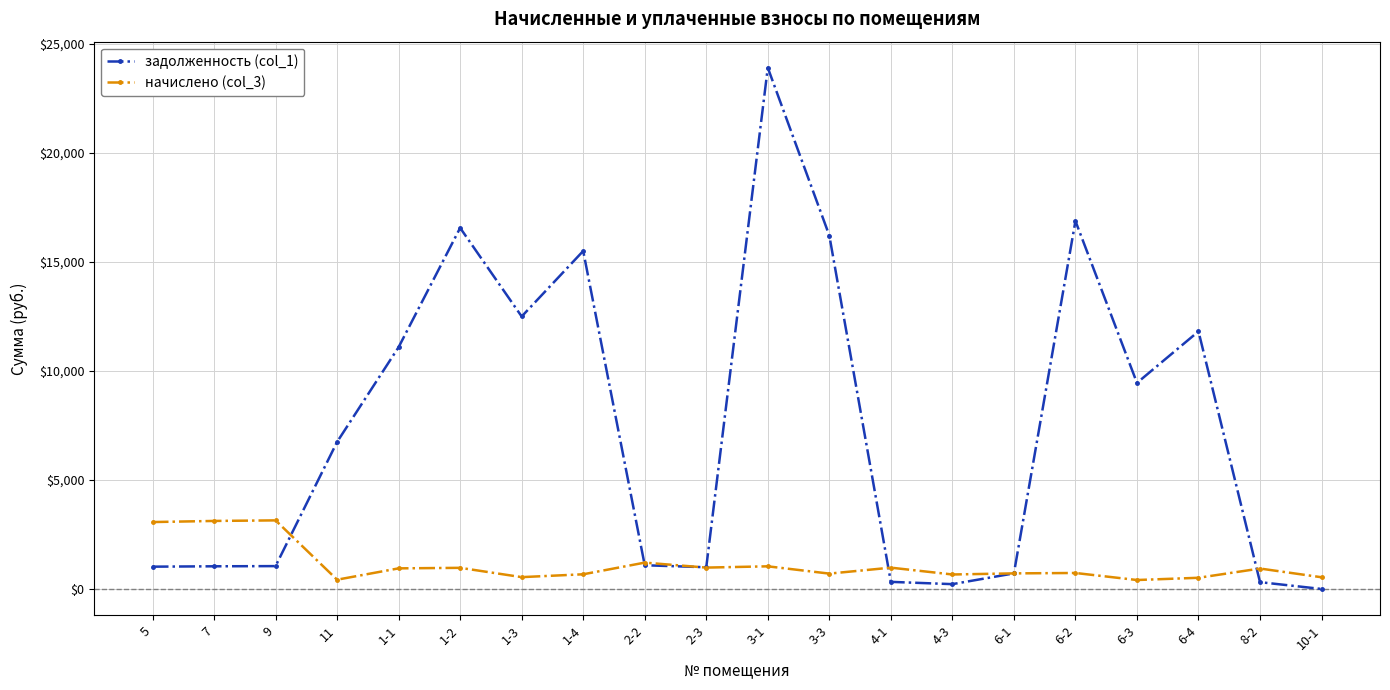

What position from the right is 10-1?

1